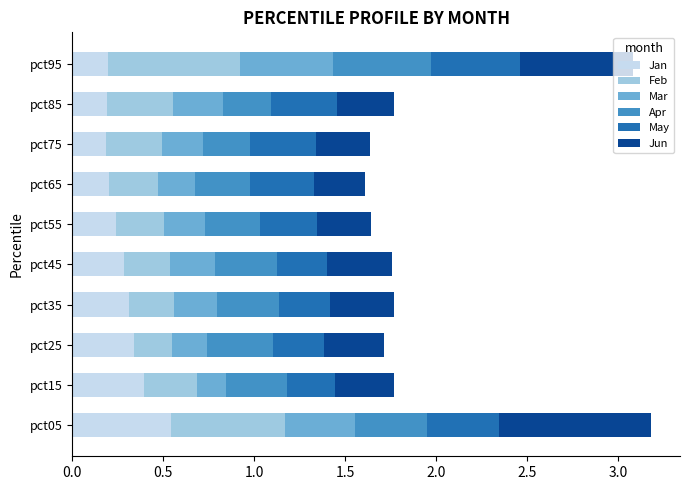

The Jan series shows 0.1 at pct25. True or false?

False